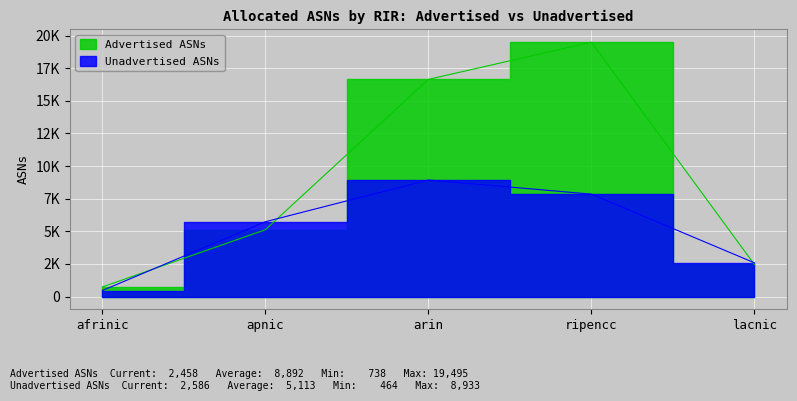

Is the value of Advertised ASNs at lacnic greater than the value of Unadvertised ASNs at apnic?

No